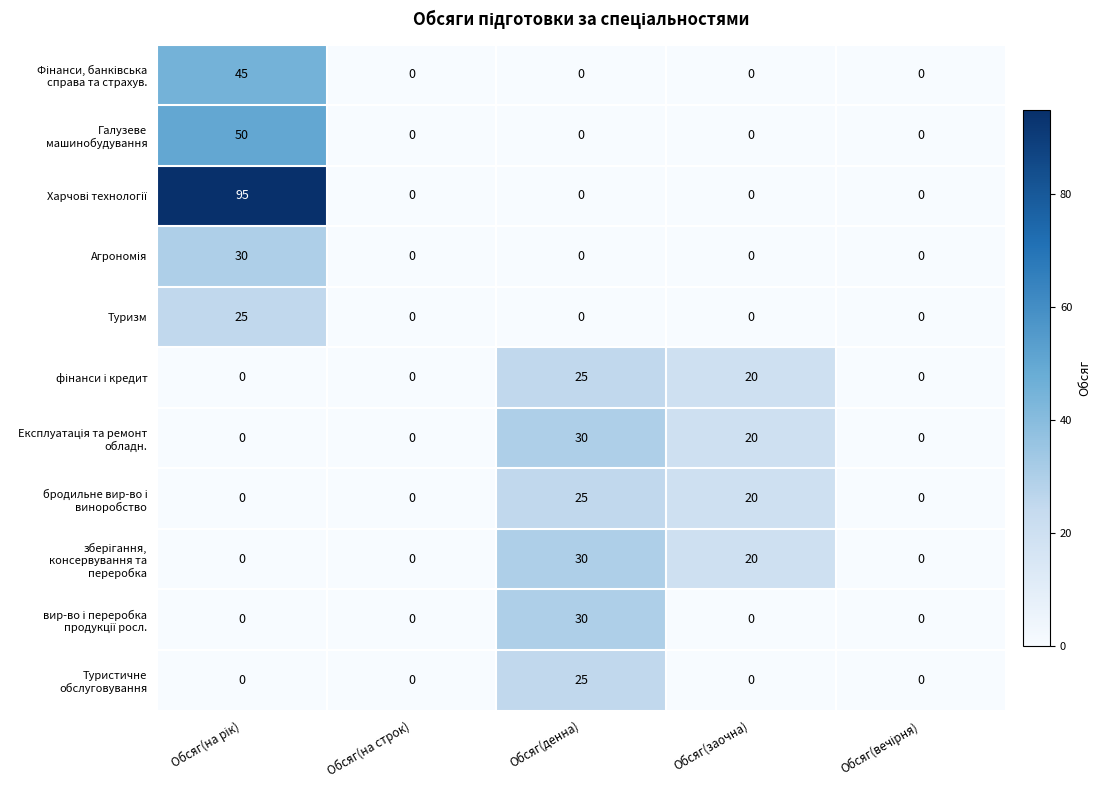

At how many categories does at least one series exceed 59?

1